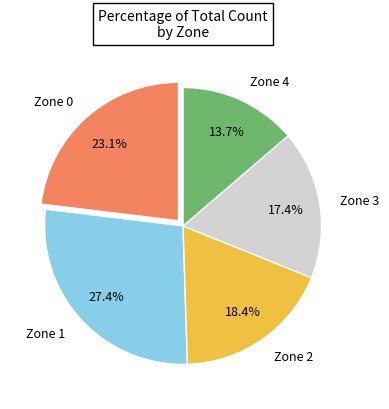

The Zone 4 slice represents 14% of the pie. True or false?

True